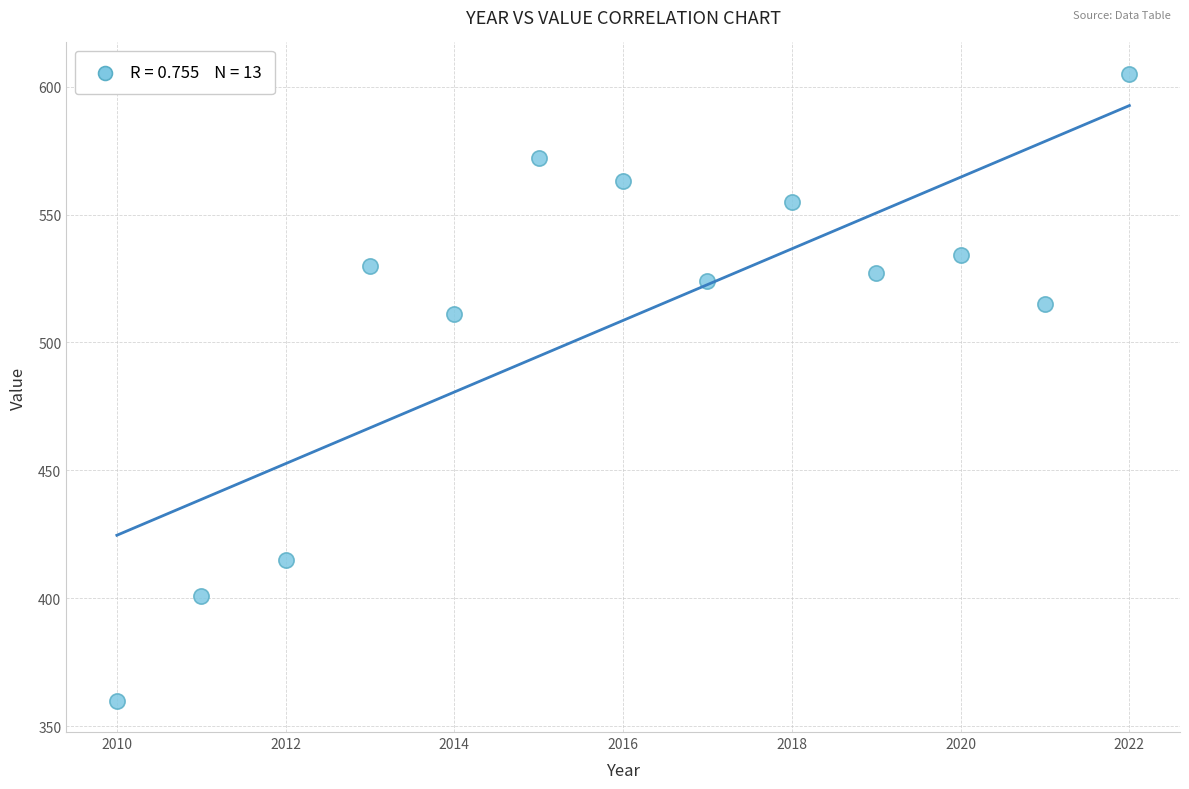

What is the range of Y values (max minus min)?

245